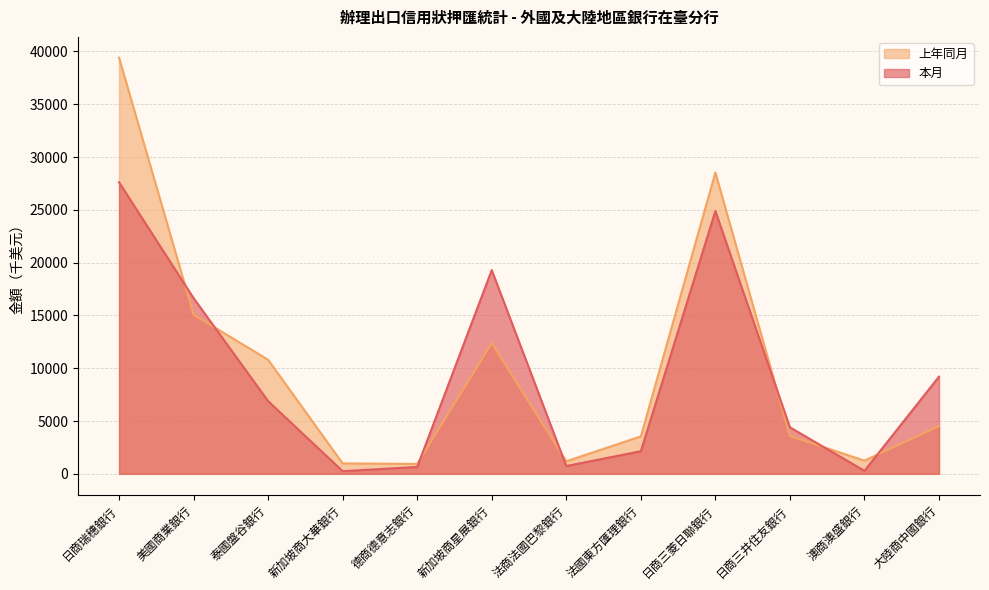

At 澳商澳盛銀行, list the series in order from smallest to largest.

本月, 上年同月